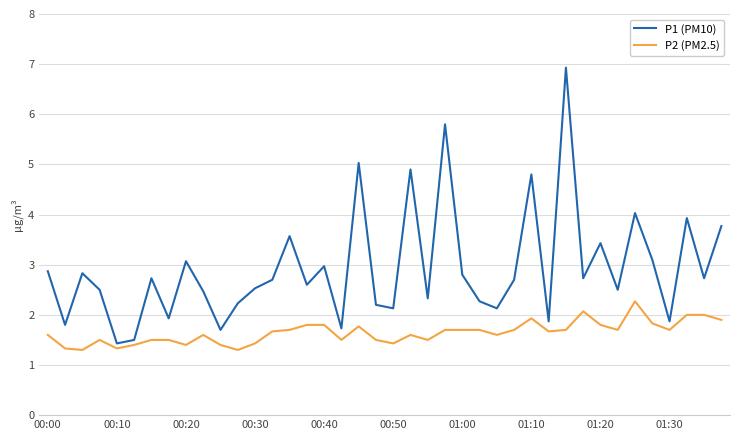

Rank the series by their maximum value, from lowest to highest.

P2 (PM2.5), P1 (PM10)